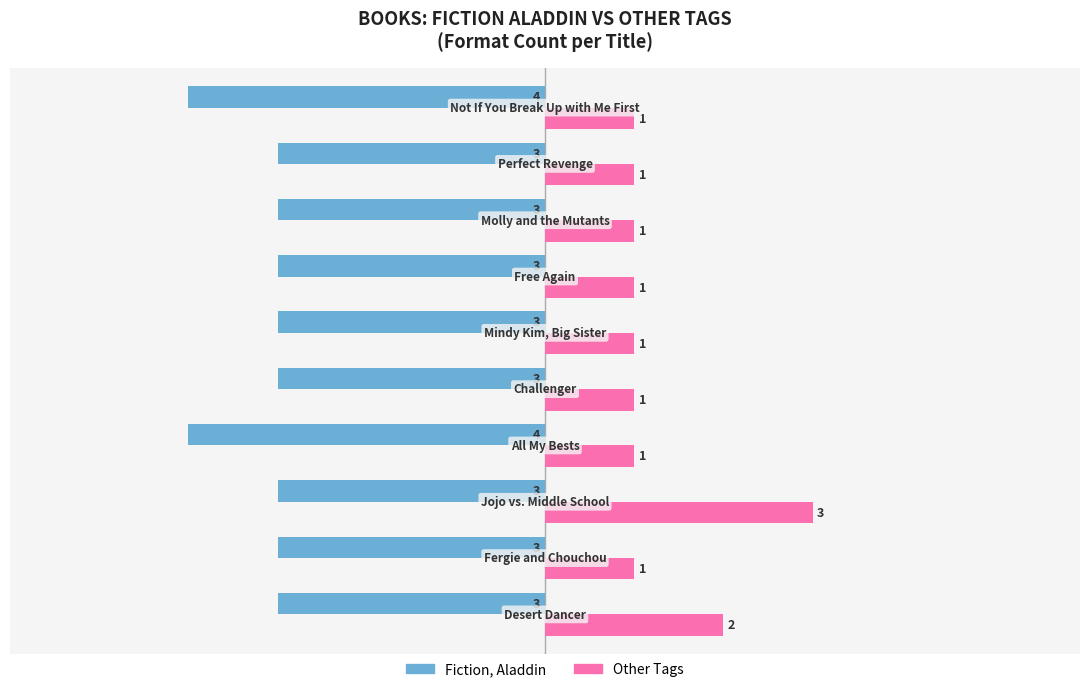

Count the Other Tags values in the range 1 to 2.

9